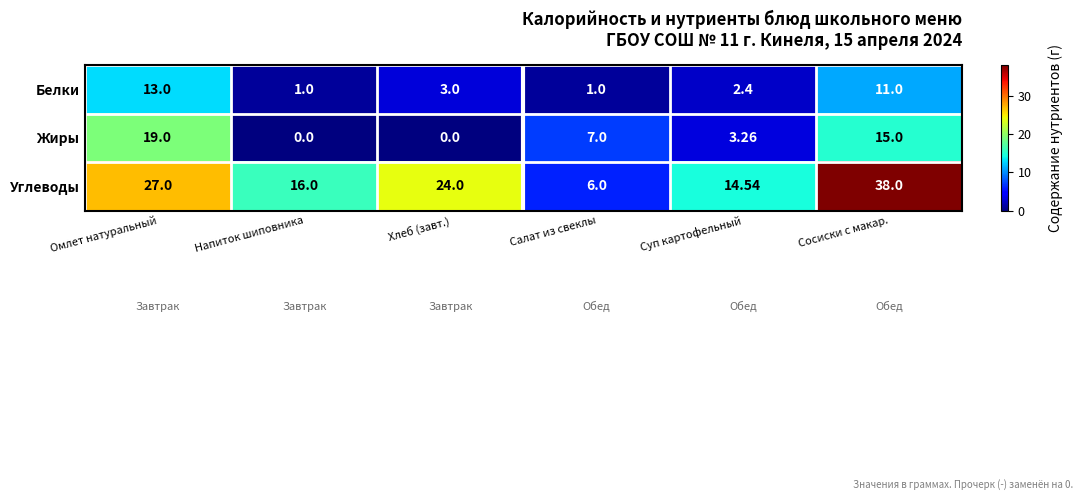

Rank the series by their maximum value, from highest to lowest.

Углеводы, Жиры, Белки